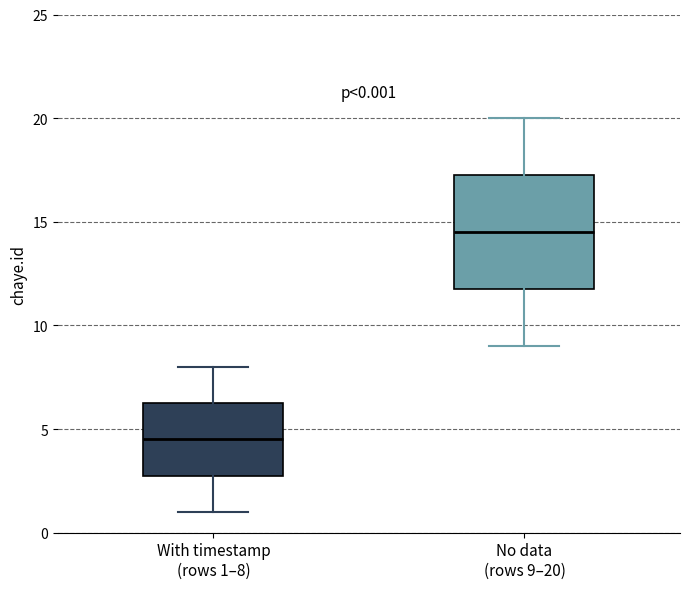

Which box's median line is the lowest?

With timestamp (rows 1–8)